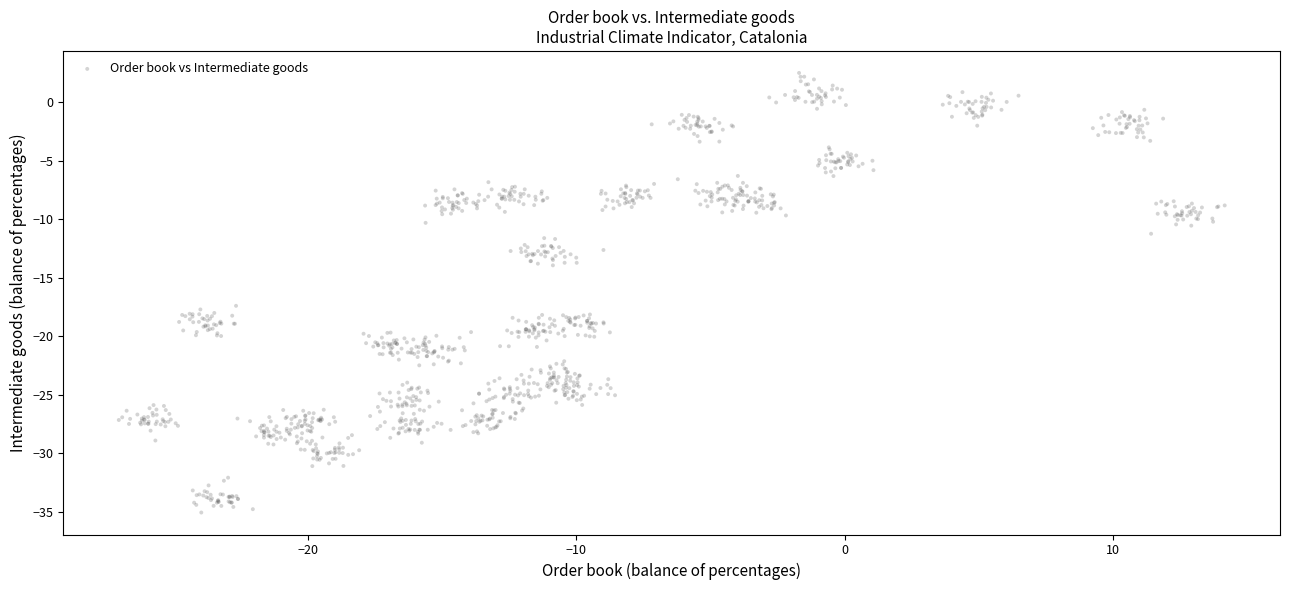

What is the range of X values (max minus min)?

41.2